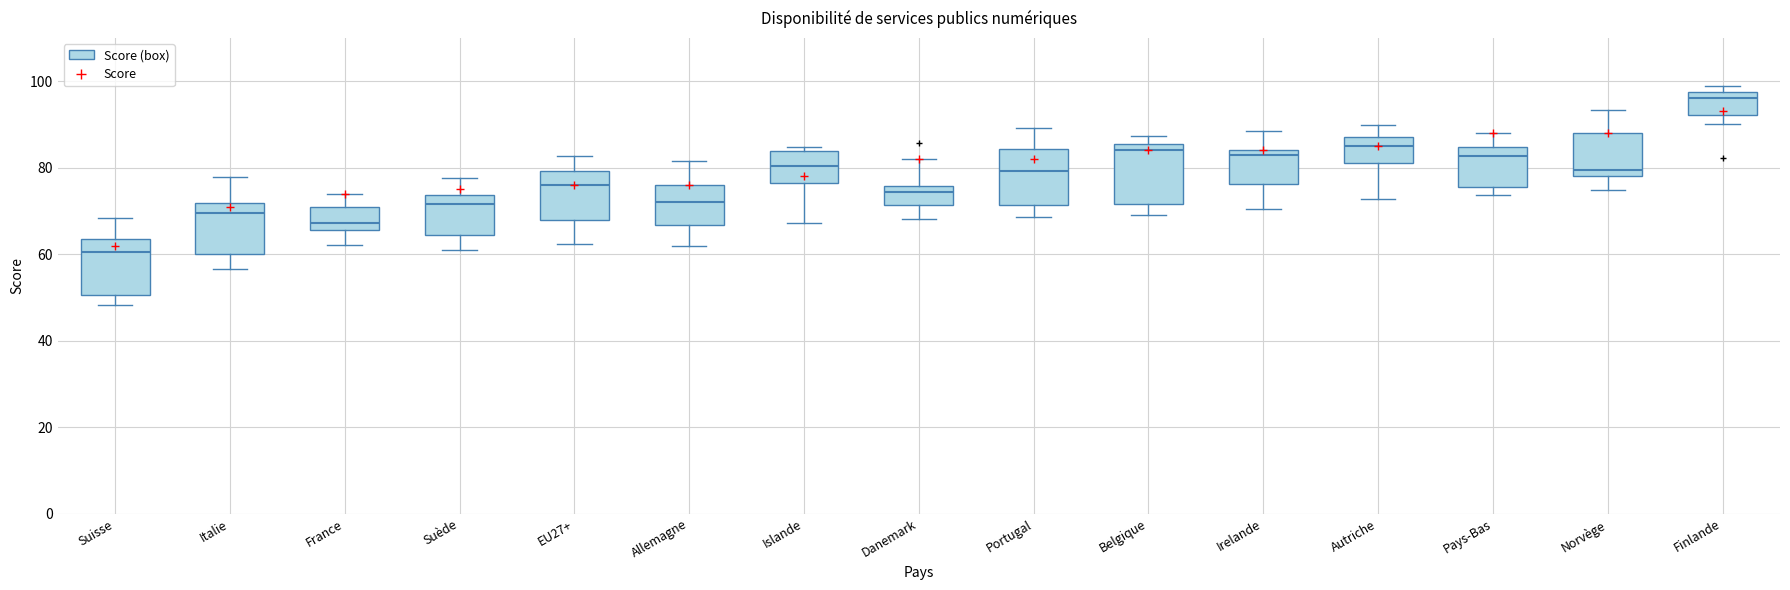

Reading left to right, transcribe this box plot: for each box, give where its median line is, the range the box spans, and where its two whiskers end, as read against the y-axis. The values are not printed on the chart, so give them approximately, as read against the axis.

Suisse: median 60, box 50 to 64, whiskers 48 to 68
Italie: median 70, box 60 to 72, whiskers 56 to 78
France: median 68, box 66 to 70, whiskers 62 to 74
Suède: median 72, box 64 to 74, whiskers 62 to 78
EU27+: median 76, box 68 to 80, whiskers 62 to 82
Allemagne: median 72, box 66 to 76, whiskers 62 to 82
Islande: median 80, box 76 to 84, whiskers 68 to 84 (just above the box's upper edge)
Danemark: median 74, box 72 to 76, whiskers 68 to 82
Portugal: median 80, box 72 to 84, whiskers 68 to 90
Belgique: median 84, box 72 to 86, whiskers 70 to 88
Irelande: median 84 (just below the box's upper edge), box 76 to 84, whiskers 70 to 88
Autriche: median 86, box 82 to 88, whiskers 72 to 90
Pays-Bas: median 82, box 76 to 84, whiskers 74 to 88
Norvège: median 80, box 78 to 88, whiskers 74 to 94
Finlande: median 96, box 92 to 98, whiskers 90 to 98 (just above the box's upper edge)